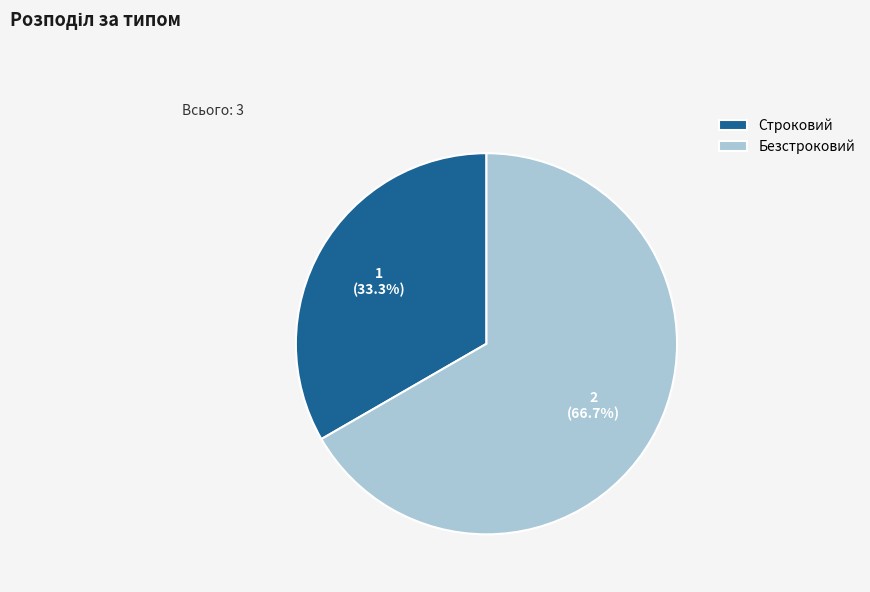

Which category accounts for the majority?

Безстроковий